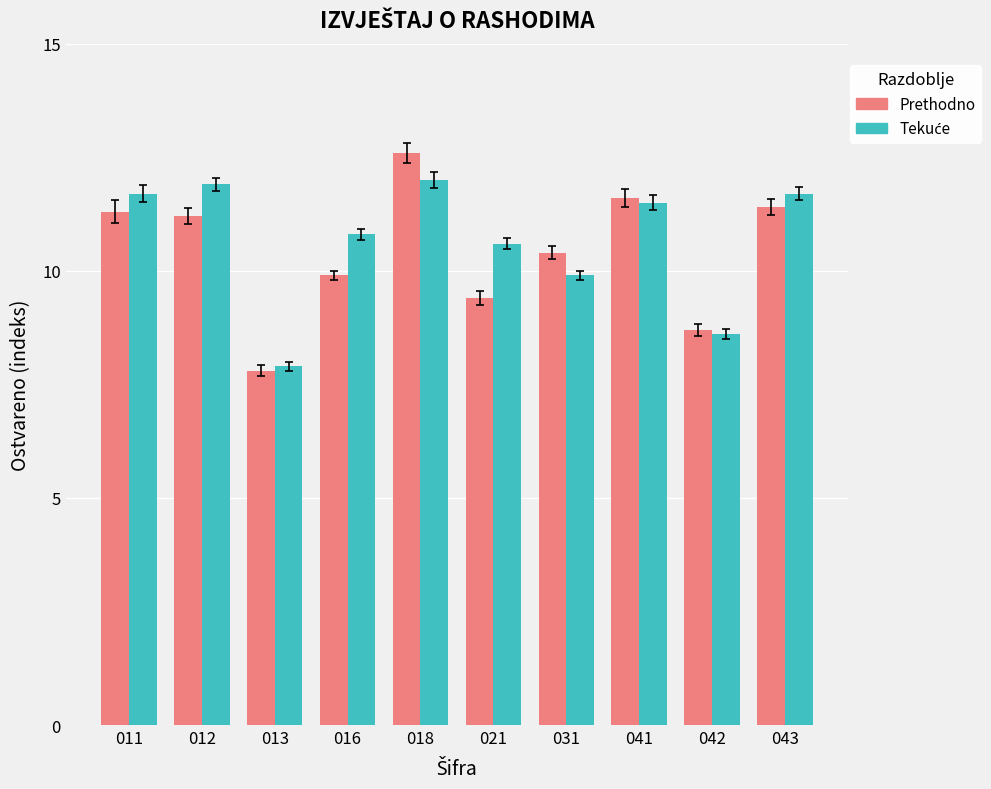

At which category is the sum across all series the highest?

018